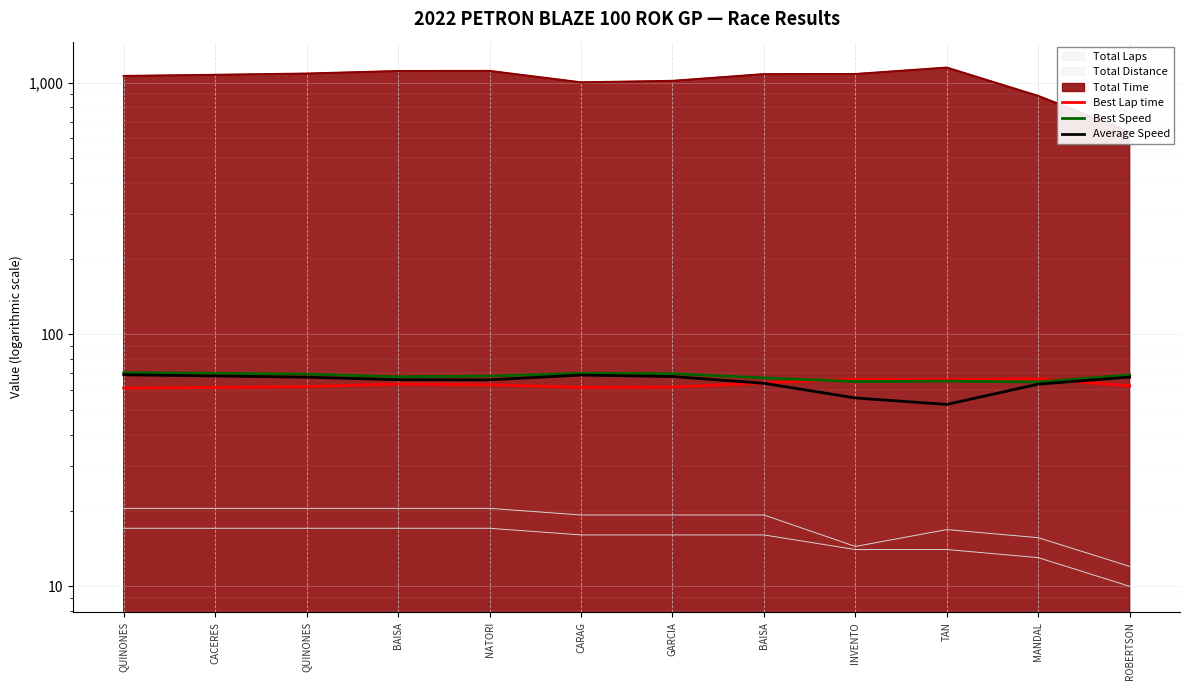

Reading left to right, extract all data points from this chart.

Best Lap time: 61.3	61.6	62.1	63.6	63.2	61.6	61.8	64.3	66.4	66.2	66.7	62.5
Best Speed: 70.5	70.1	69.6	67.9	68.4	70.1	69.9	67.2	65.0	65.2	64.7	69.1
Average Speed: 69.1	68.4	67.7	66.1	66.0	69.0	68.1	64.0	55.9	52.8	63.5	67.7